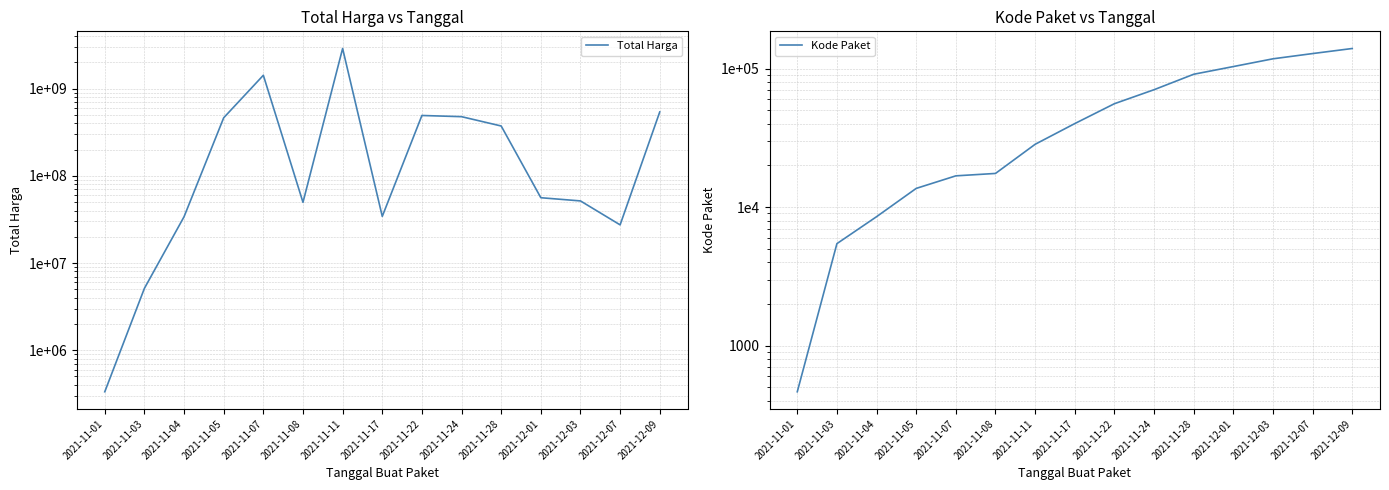

Rank the series by their maximum value, from lowest to highest.

Kode Paket, Total Harga